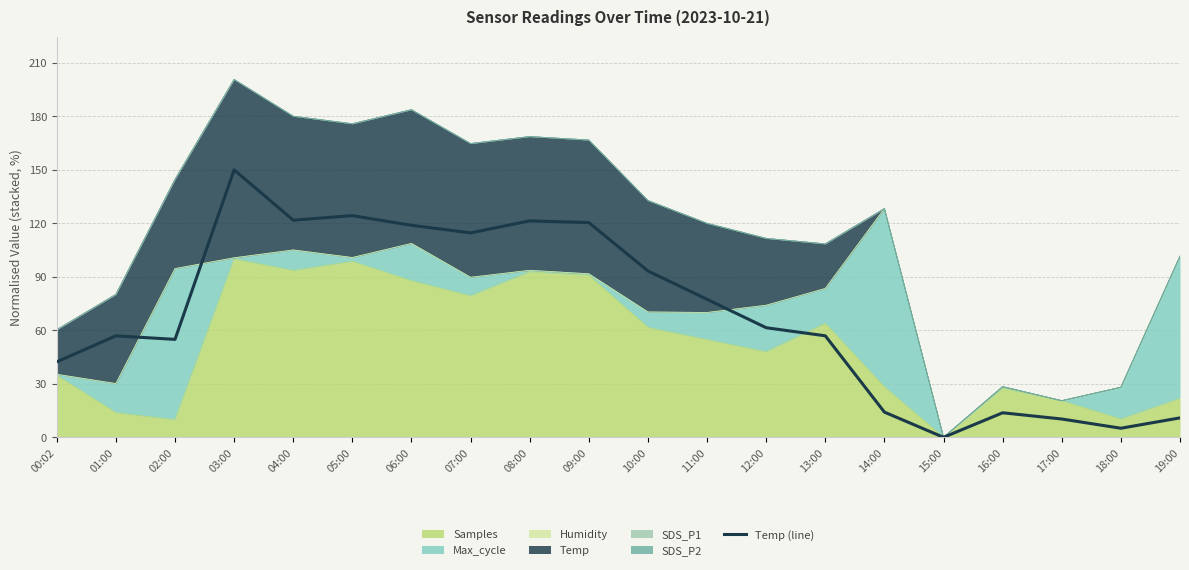

List the labels in order of value, smallest first.

15:00, 18:00, 17:00, 19:00, 16:00, 14:00, 00:02, 02:00, 01:00, 13:00, 12:00, 11:00, 10:00, 07:00, 06:00, 09:00, 08:00, 04:00, 05:00, 03:00